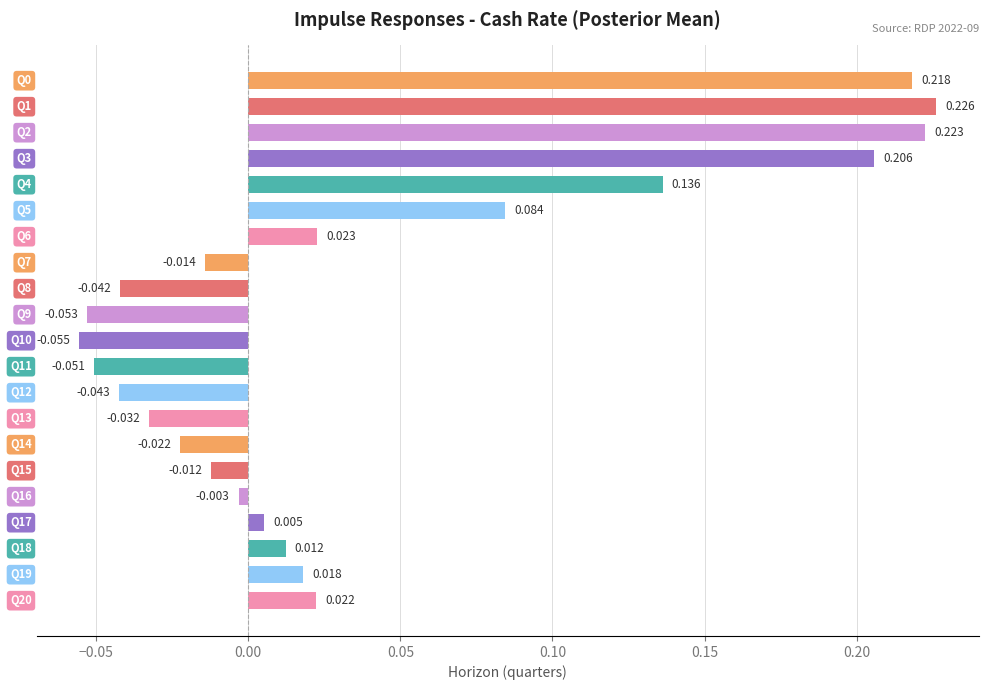

Count the number of values greater than 0.

11